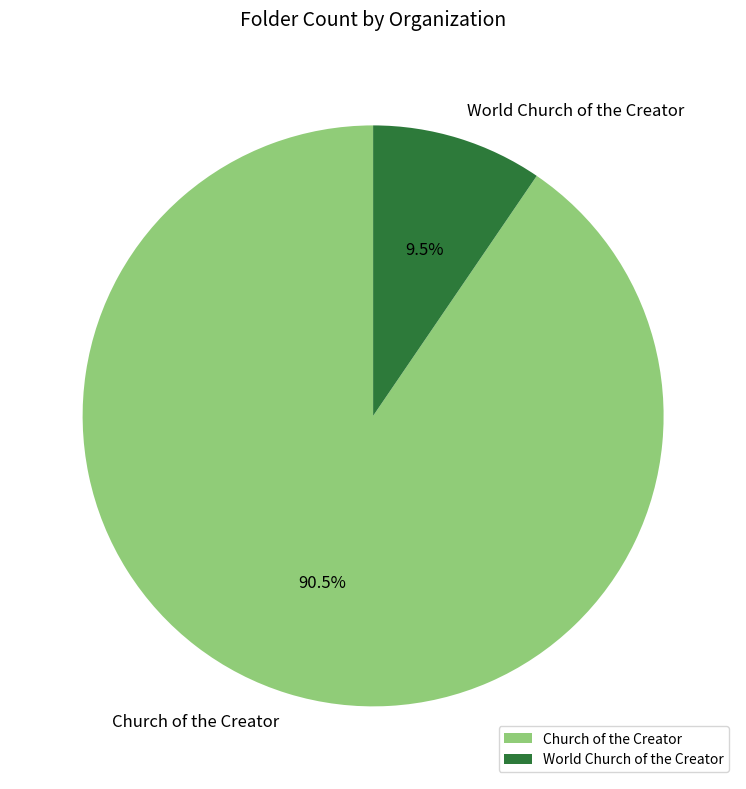

Is it true that World Church of the Creator is 20% of the pie?

False